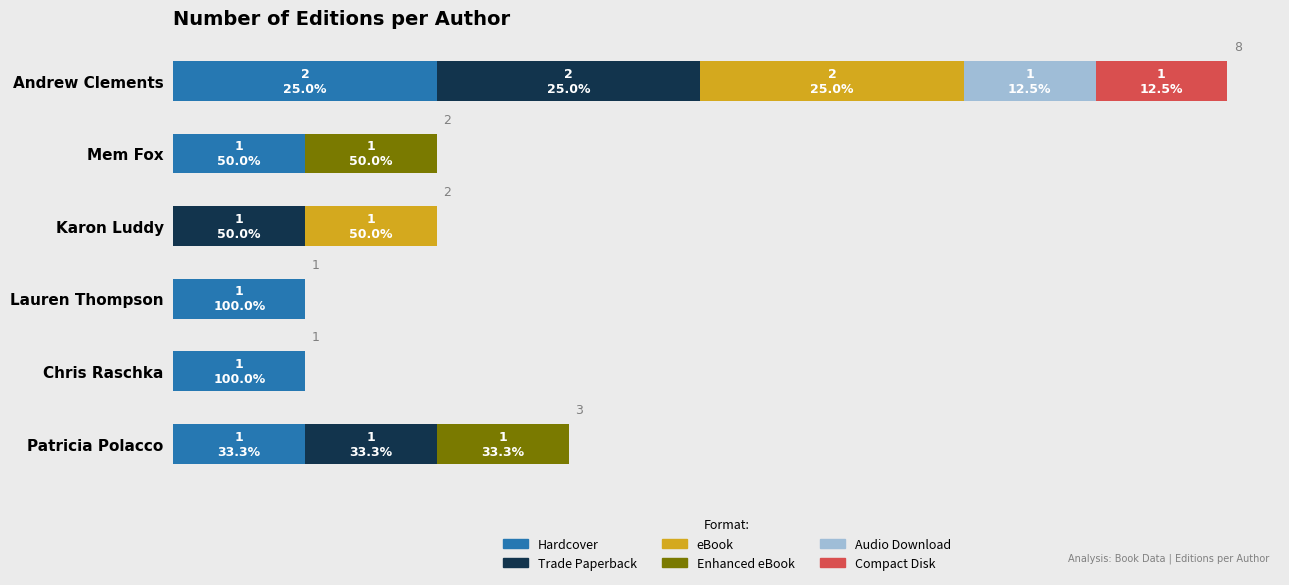

What are all the series names shown in the legend?

Hardcover, Trade Paperback, eBook, Enhanced eBook, Audio Download, Compact Disk